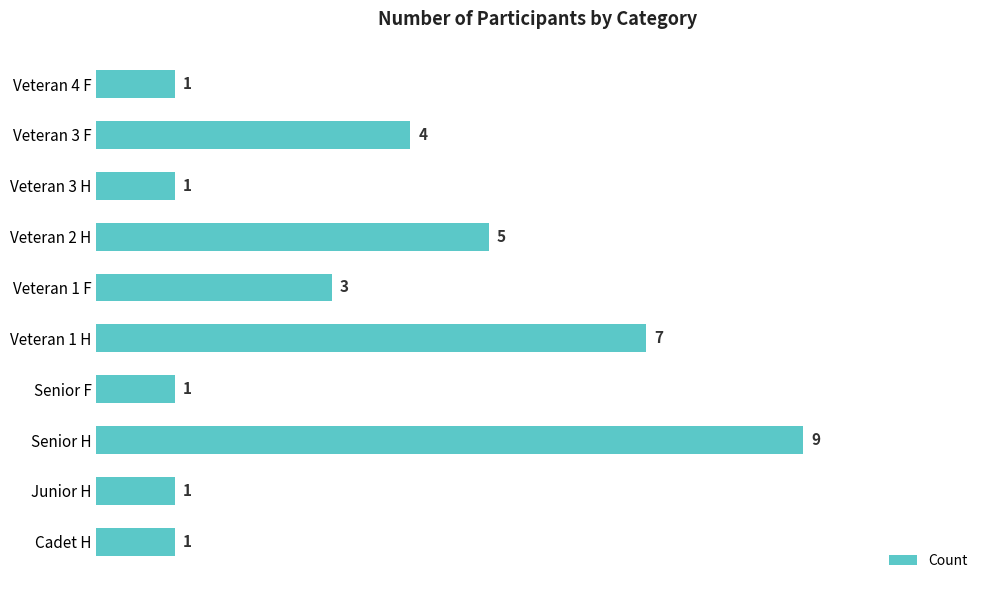

What is the difference between the second highest and minimum values?

6